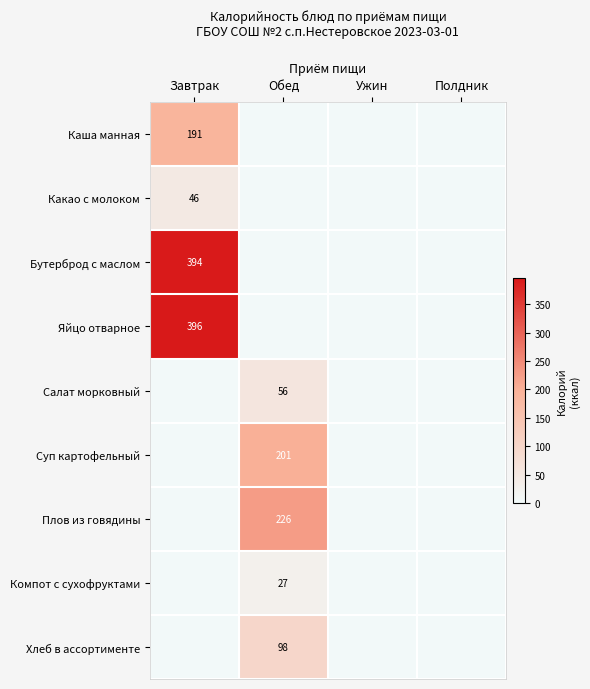

The value of Хлеб в ассортименте at Обед is 169. True or false?

False